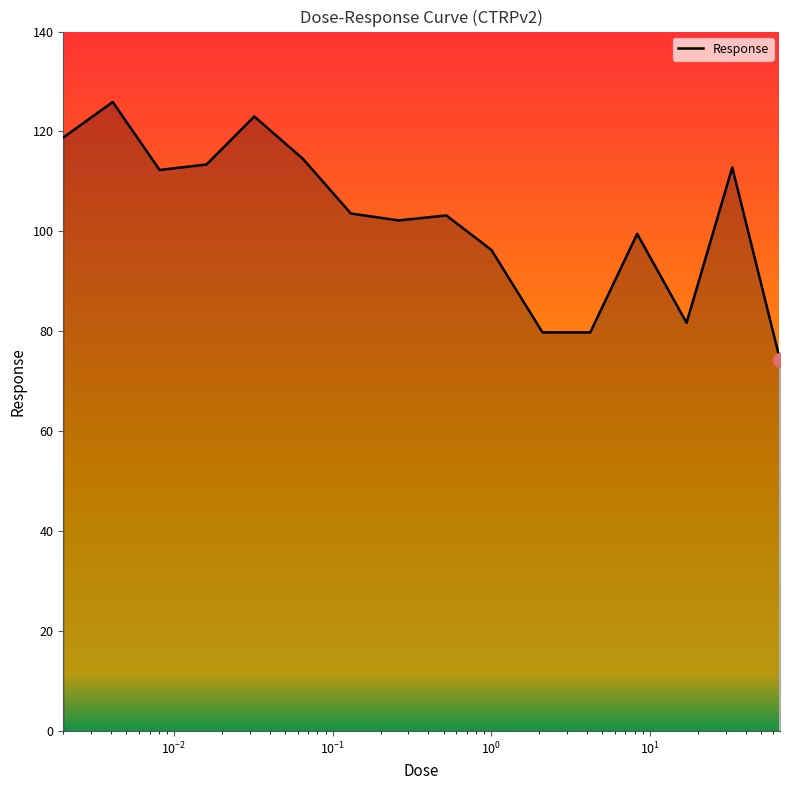

What is the greatest value displayed?

125.9